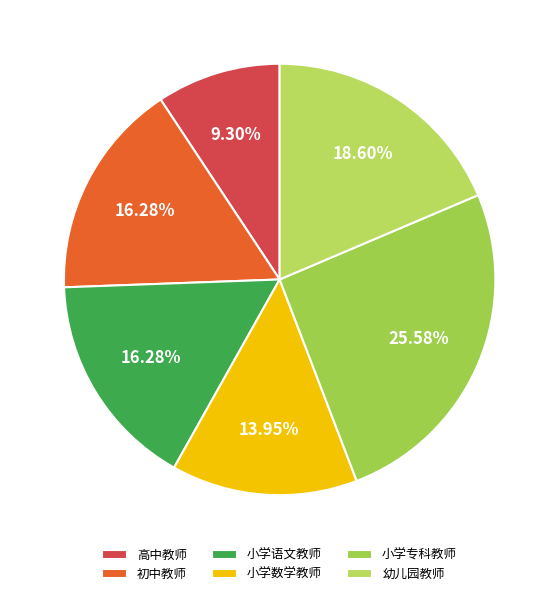

How many slices are in this pie chart?

6